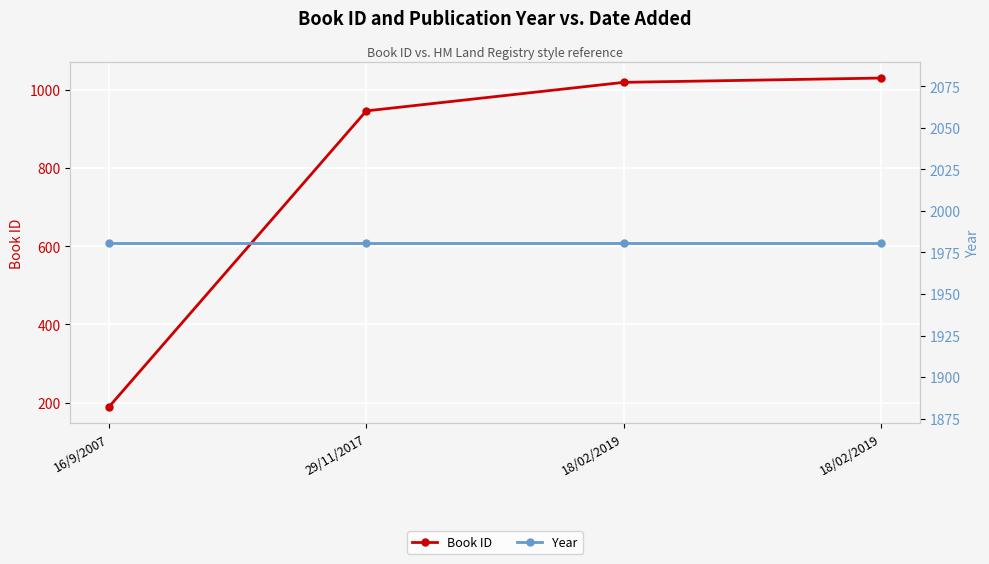

What is the sum of the Book ID values at 18/02/2019 and 18/02/2019?

2049